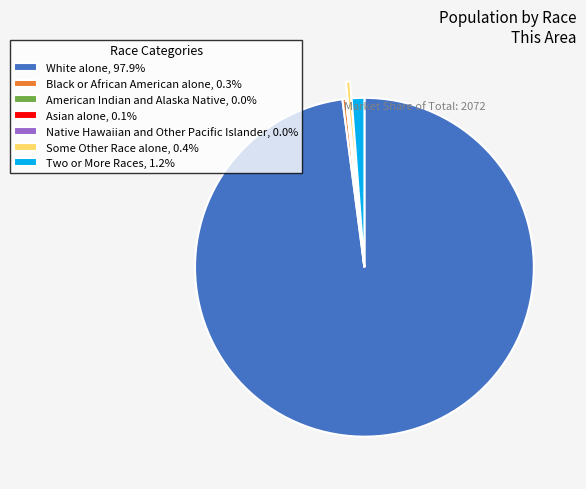

Which slice is the largest?

White alone